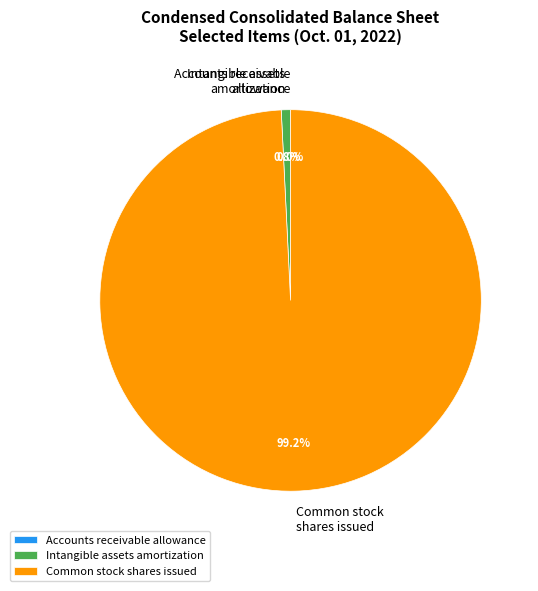

What is the majority slice?

Common stock shares issued